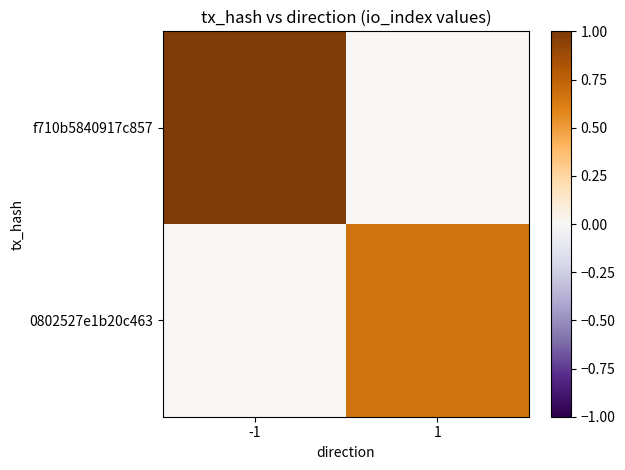

What is the total value across all series at 1?

0.7